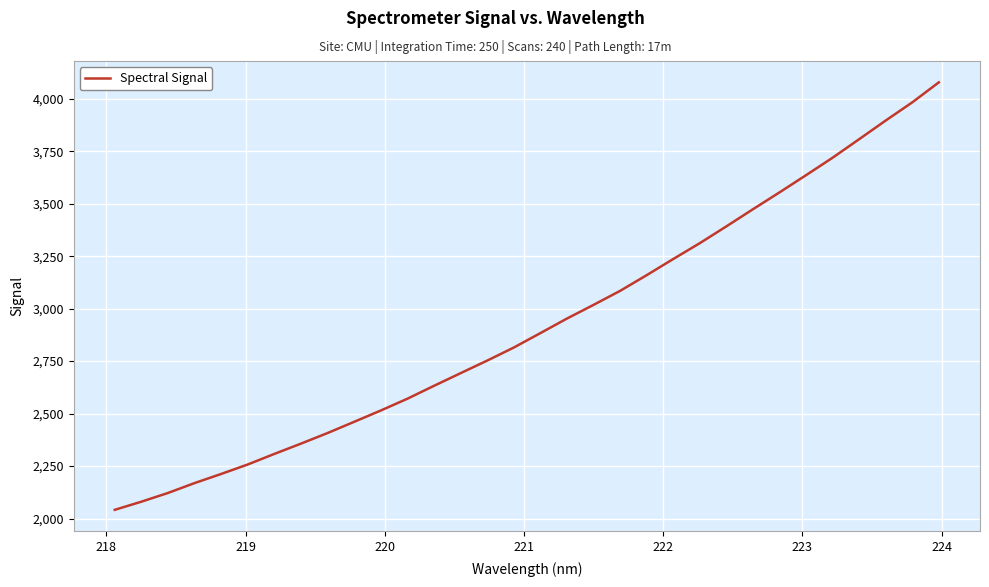

What is the maximum value shown in the chart?

4078.1